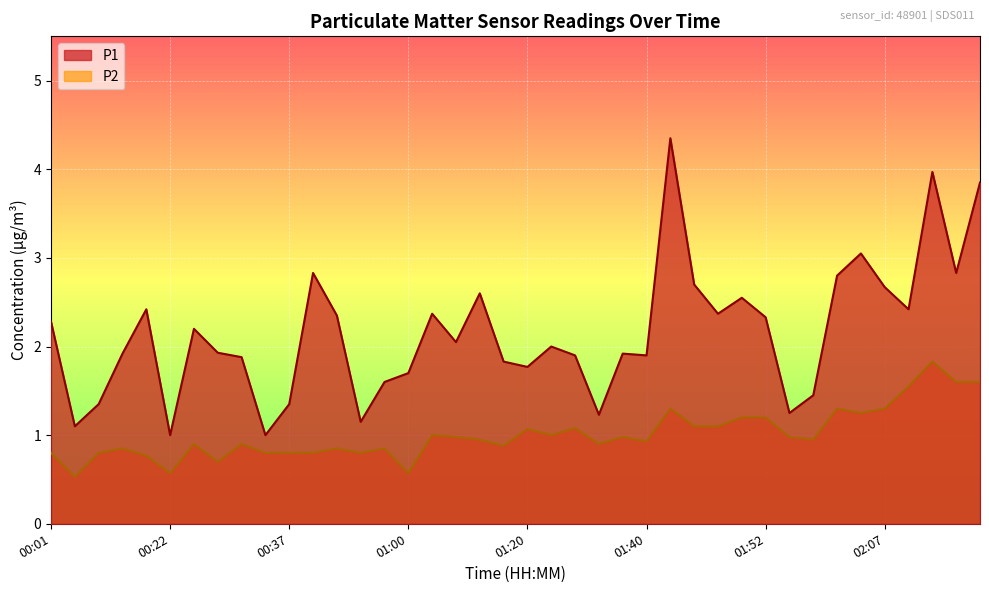

Reading left to right, transcribe all the data shown in this chart.

P1: 2.3	1.1	1.4	1.9	2.4	1.0	2.2	1.9	1.9	1.0	1.4	2.8	2.4	1.1	1.6	1.7	2.4	2.0	2.6	1.8	1.8	2.0	1.9	1.2	1.9	1.9	4.3	2.7	2.4	2.5	2.3	1.2	1.4	2.8	3.0	2.7	2.4	4.0	2.8	3.9
P2: 0.8	0.5	0.8	0.8	0.8	0.6	0.9	0.7	0.9	0.8	0.8	0.8	0.8	0.8	0.8	0.6	1.0	1.0	0.9	0.9	1.1	1.0	1.1	0.9	1.0	0.9	1.3	1.1	1.1	1.2	1.2	1.0	0.9	1.3	1.2	1.3	1.6	1.8	1.6	1.6